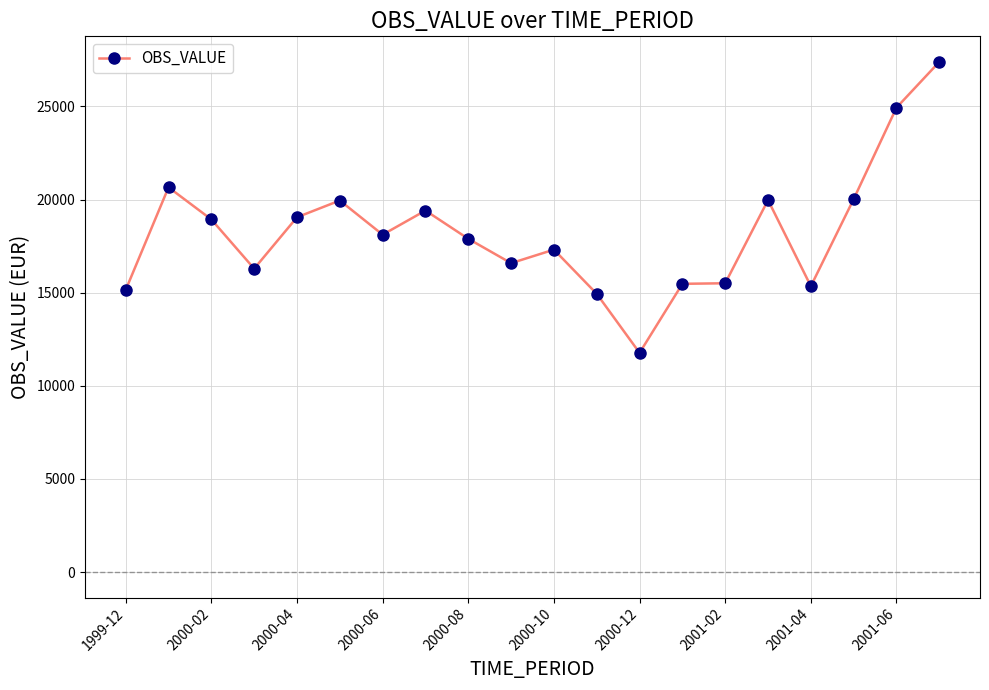

What is the difference between the maximum and minimum values?

15626.0